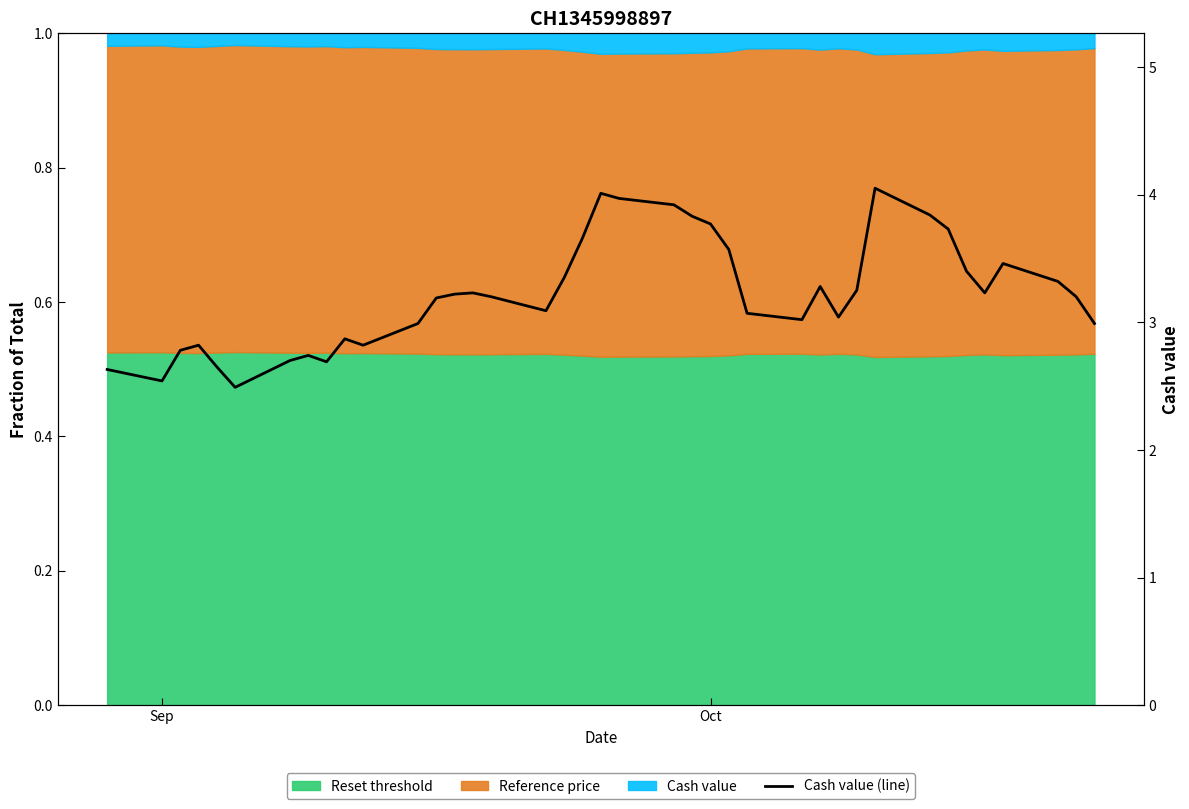

How many lines are shown in the chart?

1